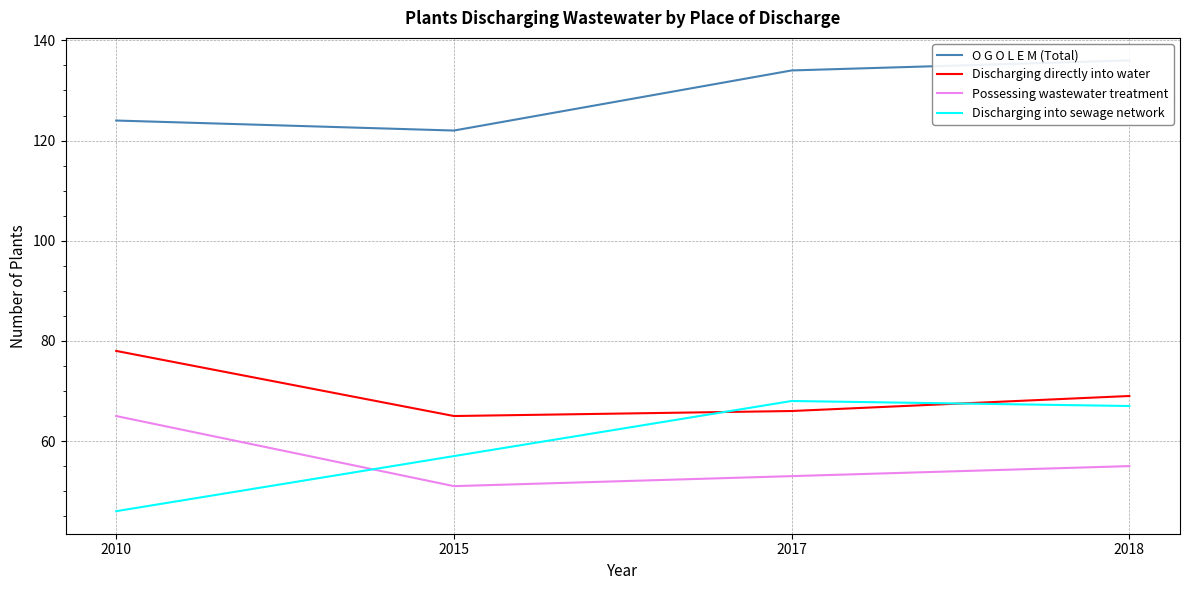

Reading left to right, extract all data points from this chart.

O G O L E M (Total): 124	122	134	136
Discharging directly into water: 78	65	66	69
Possessing wastewater treatment: 65	51	53	55
Discharging into sewage network: 46	57	68	67